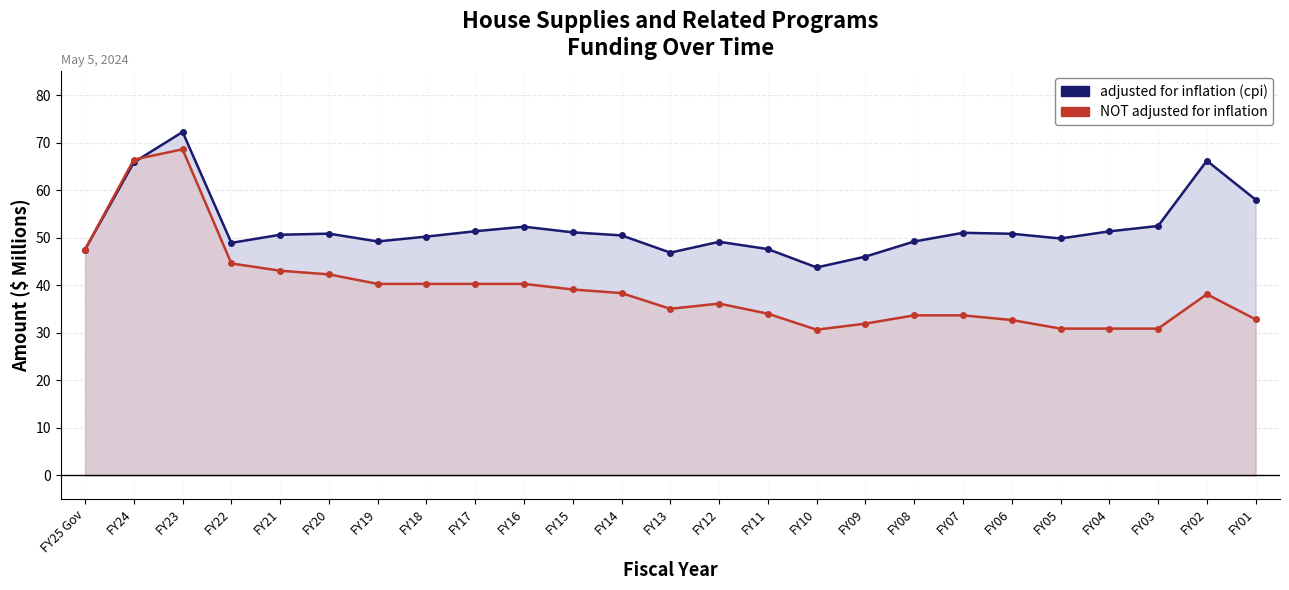

True or false: adjusted for inflation (cpi) and NOT adjusted for inflation cross at least once.

True